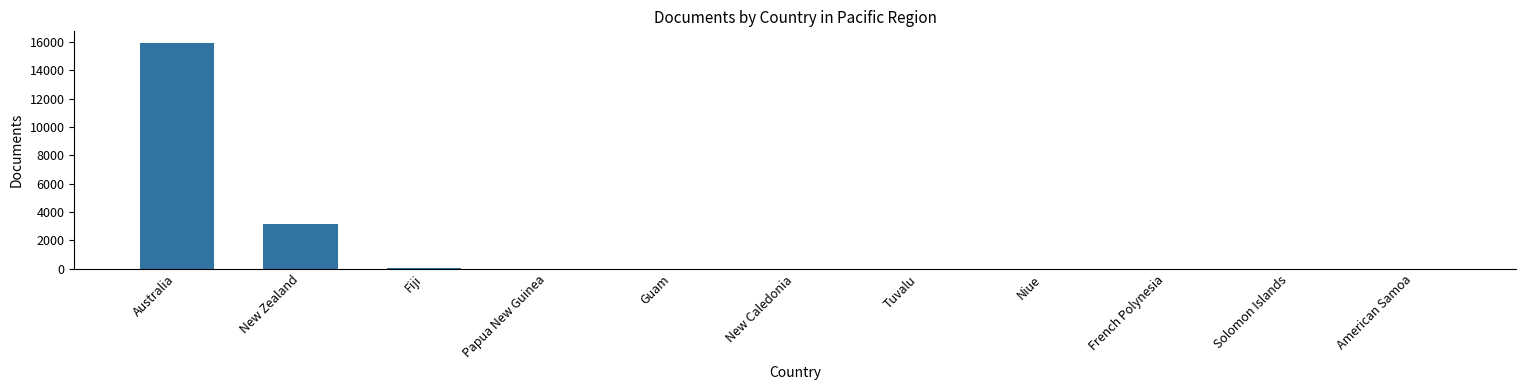

The chart shows a value of 3179 at New Zealand. True or false?

True